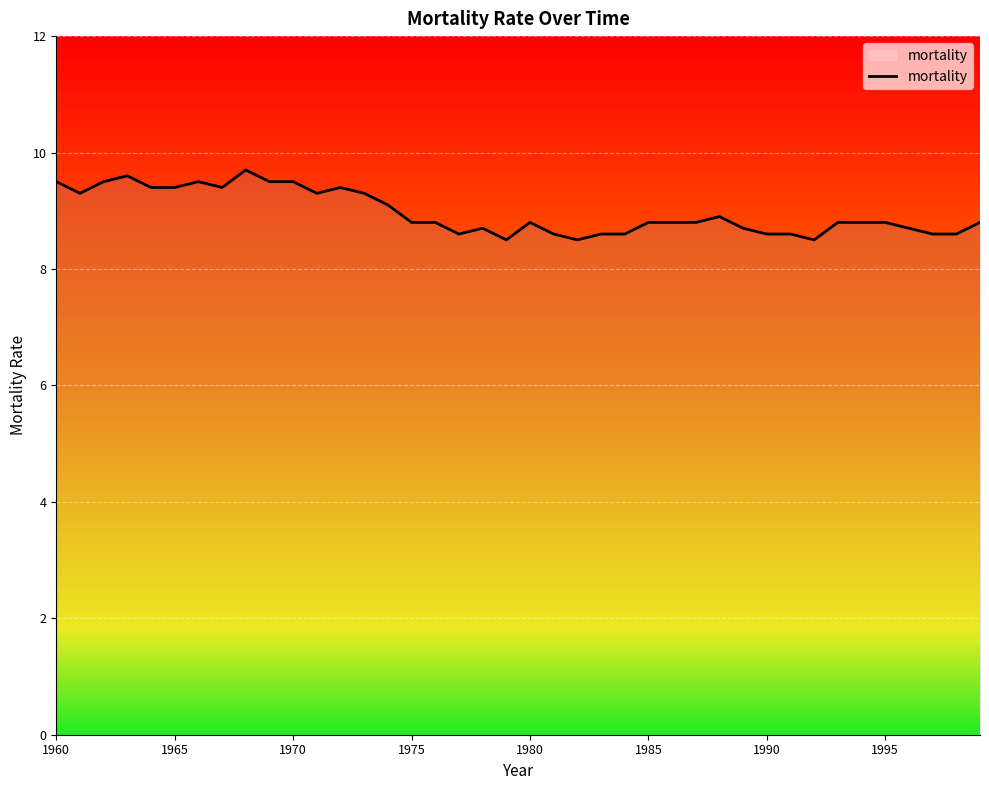

What is the maximum value shown in the chart?

9.7